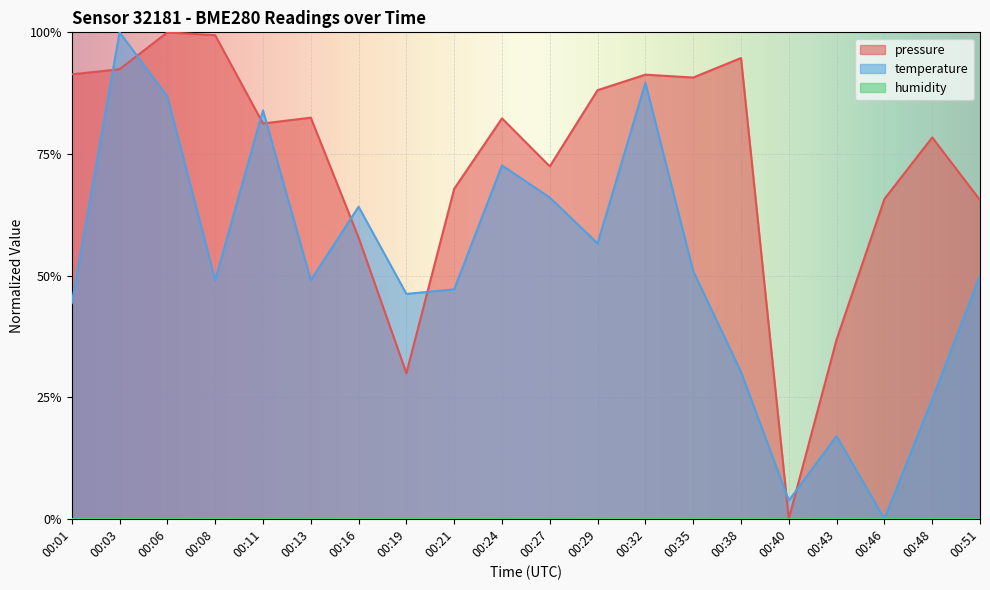

Does the chart display data point markers on the line(s)?

No